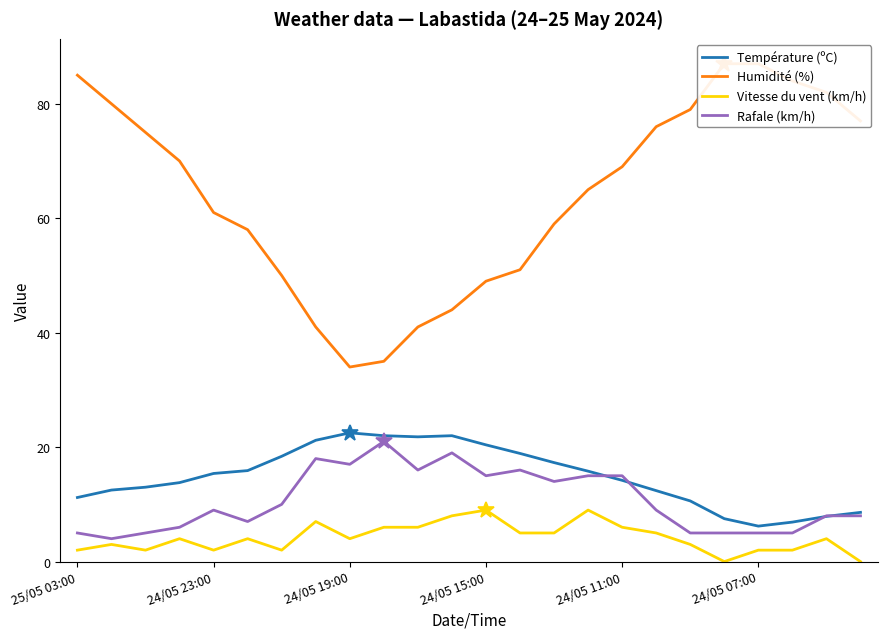

Rank the series by their maximum value, from lowest to highest.

Vitesse du vent (km/h), Rafale (km/h), Température (ºC), Humidité (%)